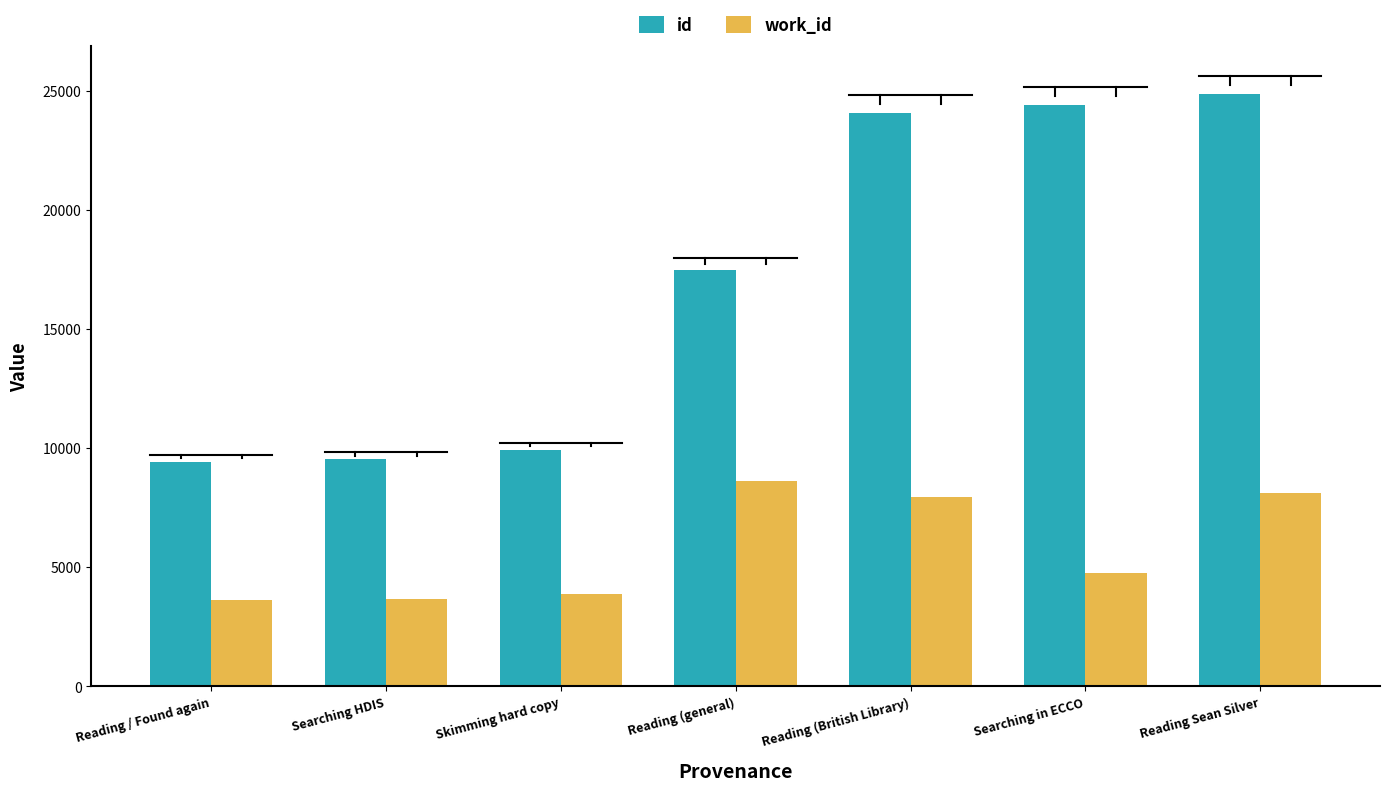

How many groups of bars are there?

7